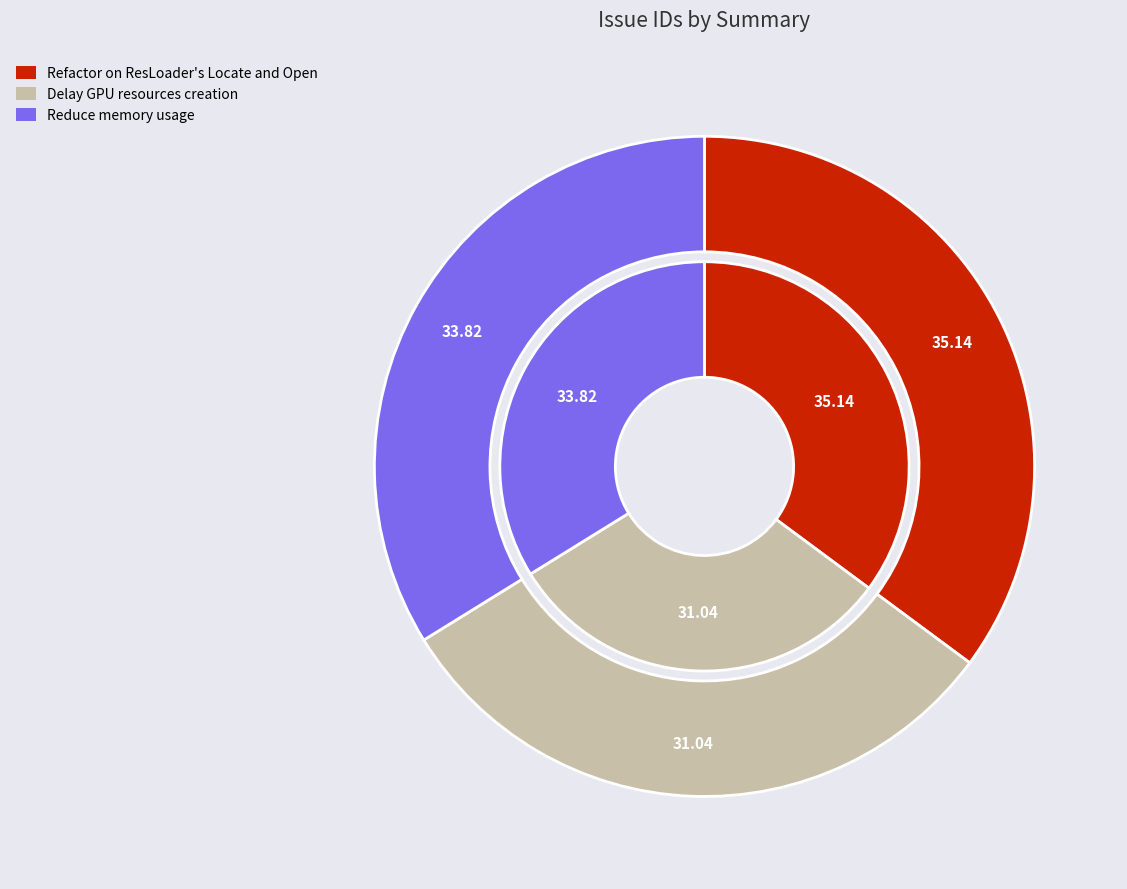

To the nearest percent, what percentage of the pie is Reduce memory usage?

34%